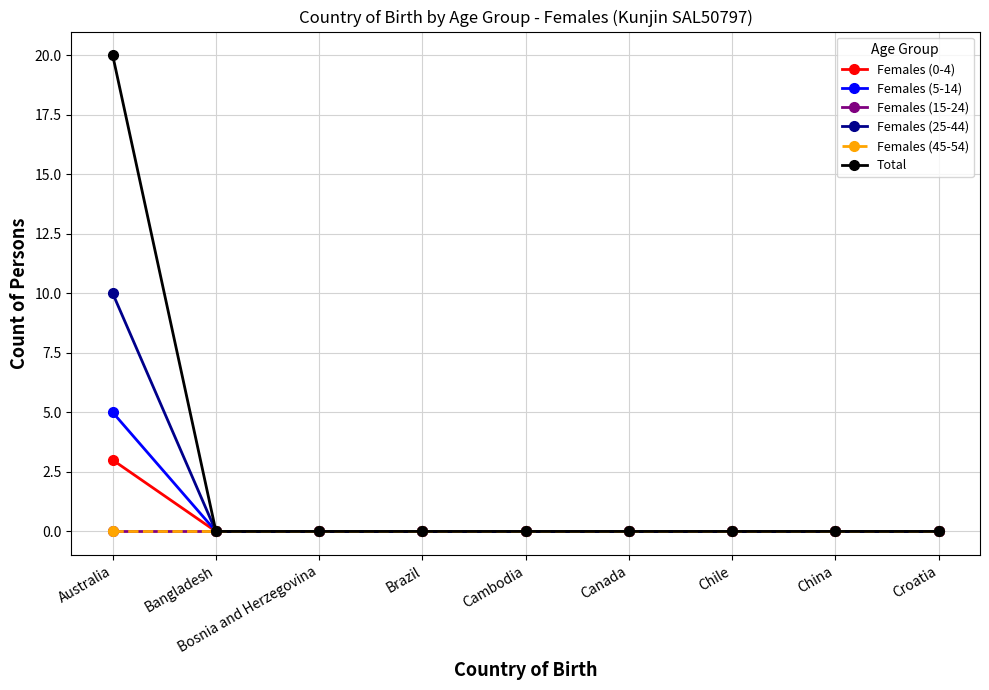

Does the chart have visible grid lines?

Yes